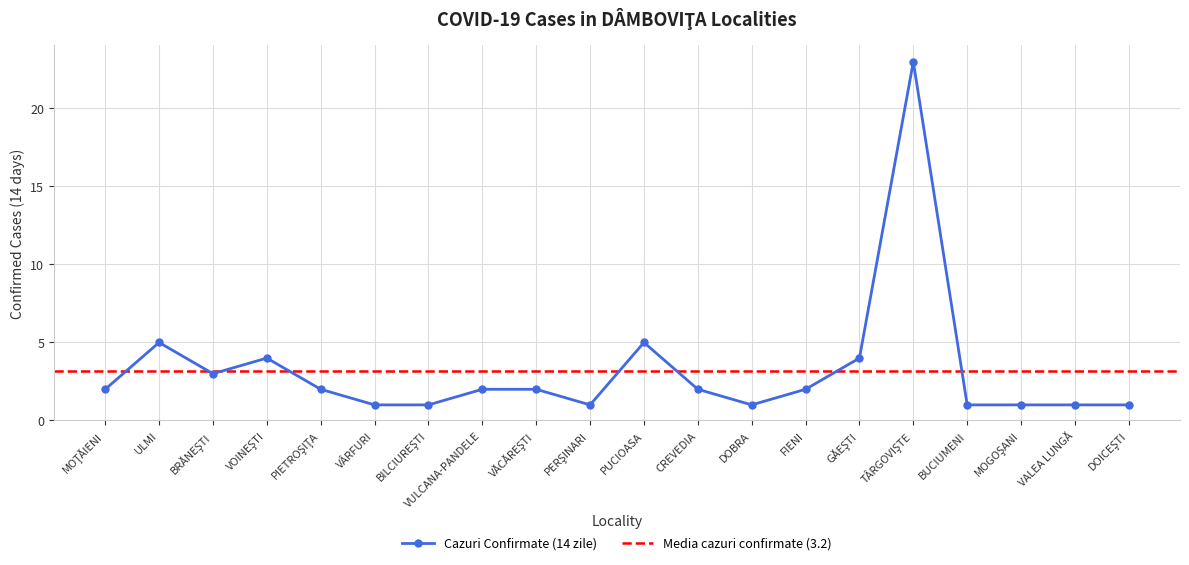

Which has a higher value, BILCIUREŞTI or MOŢĂIENI?

MOŢĂIENI